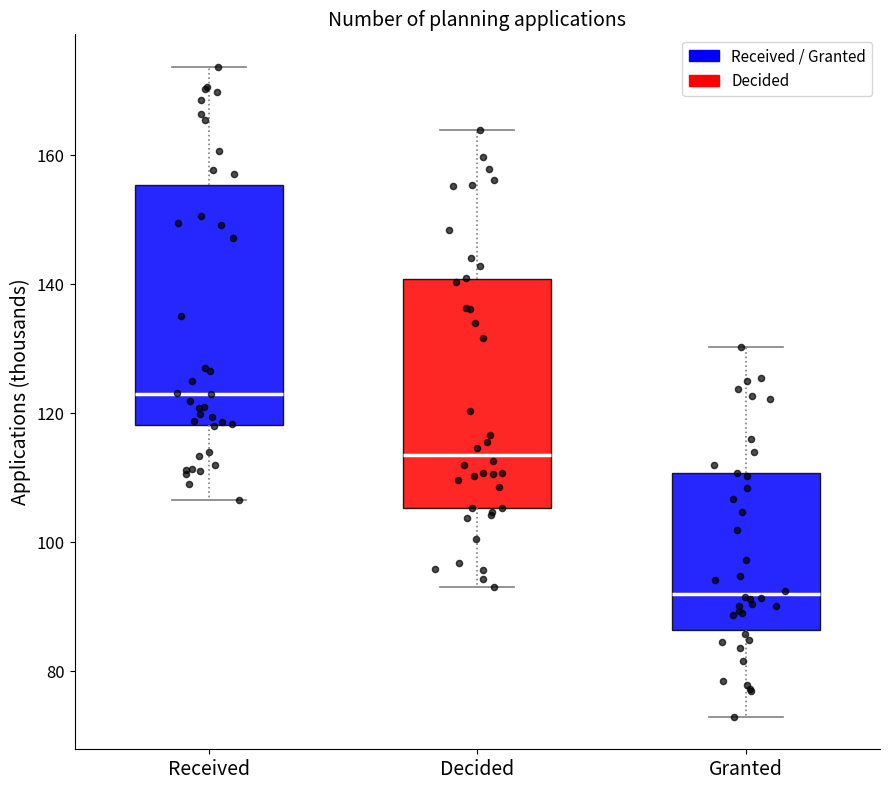

Reading left to right, transcribe this box plot: for each box, give where its median line is, the range the box spans, and where its two whiskers end, as read against the y-axis. The values are not printed on the chart, so give them approximately, as read against the axis.

Received: median 124, box 118 to 156, whiskers 106 to 174
Decided: median 114, box 106 to 140, whiskers 94 to 164
Granted: median 92, box 86 to 110, whiskers 72 to 130